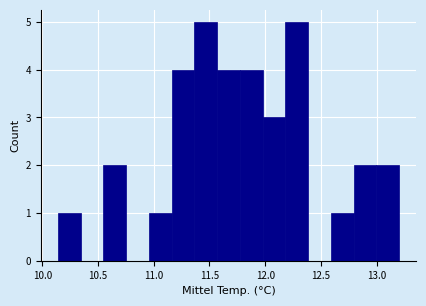

What is the height of the bar covering 11.35 to 11.55 on the x-axis? Neither the bar edges nor the heights are printed on the chart, so give them approximately, as read against the axes.

5